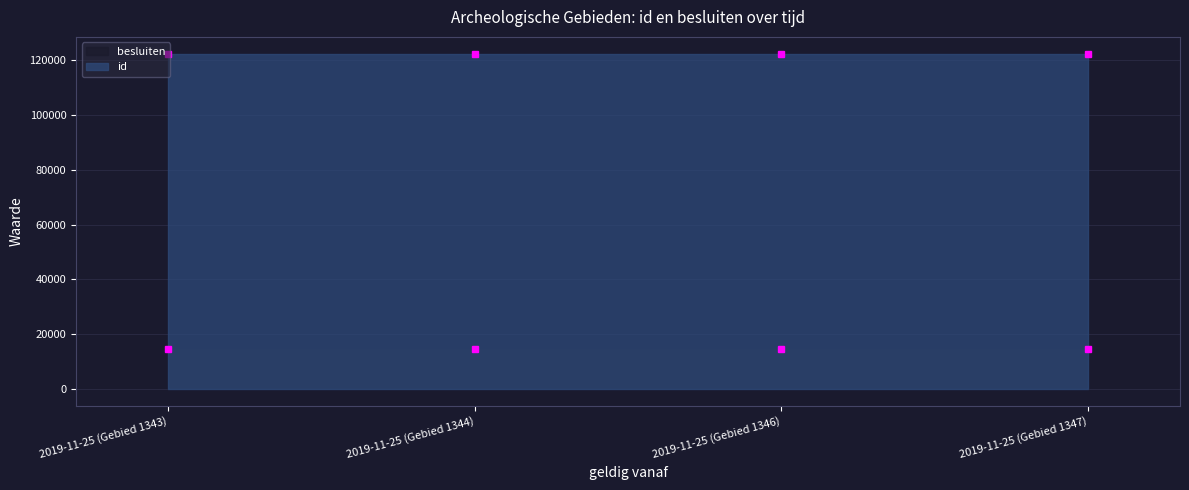

What position from the left is 2019-11-25 (Gebied 1344)?

2